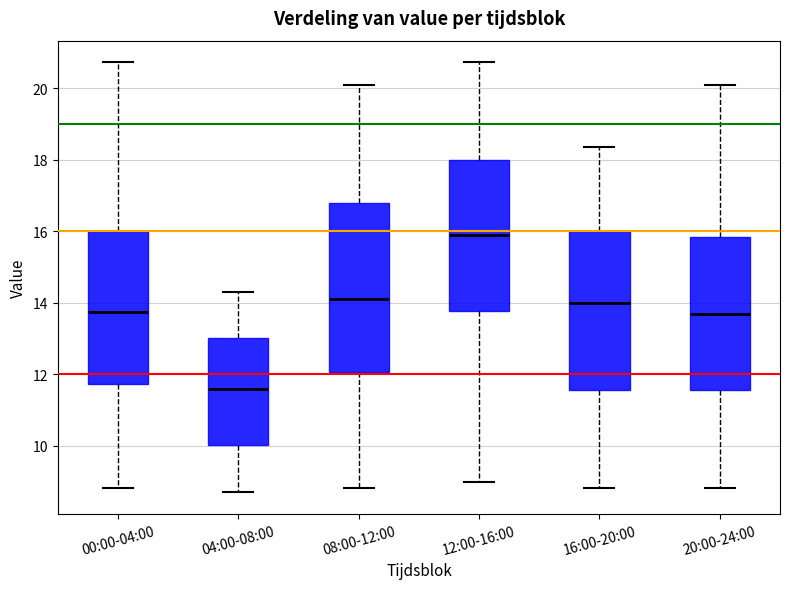

Reading left to right, read every box against the y-axis: the position of its median line, the range the box covers, and the ends of its whiskers. The values are not printed on the chart, so give them approximately, as read against the axis.

00:00-04:00: median 13.8, box 11.8 to 16.0, whiskers 8.8 to 20.8
04:00-08:00: median 11.6, box 10.0 to 13.0, whiskers 8.8 to 14.4
08:00-12:00: median 14.2, box 12.0 to 16.8, whiskers 8.8 to 20.2
12:00-16:00: median 16.0, box 13.8 to 18.0, whiskers 9.0 to 20.8
16:00-20:00: median 14.0, box 11.6 to 16.0, whiskers 8.8 to 18.4
20:00-24:00: median 13.8, box 11.6 to 15.8, whiskers 8.8 to 20.2